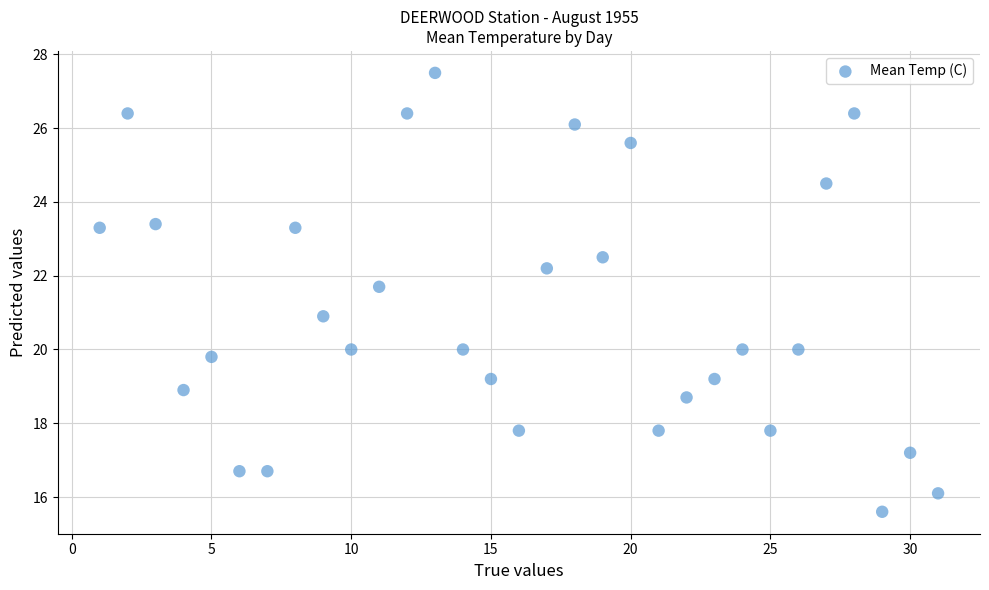

What is the range of Y values (max minus min)?

11.9